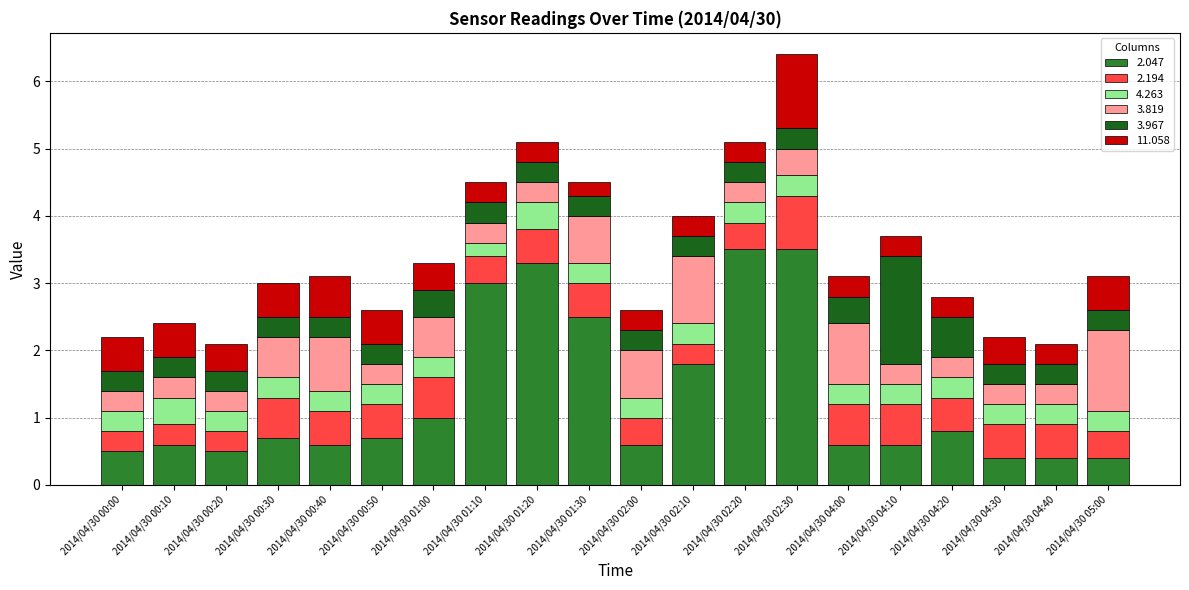

What is the difference between the second highest and minimum values in the 2.047 series?

3.1